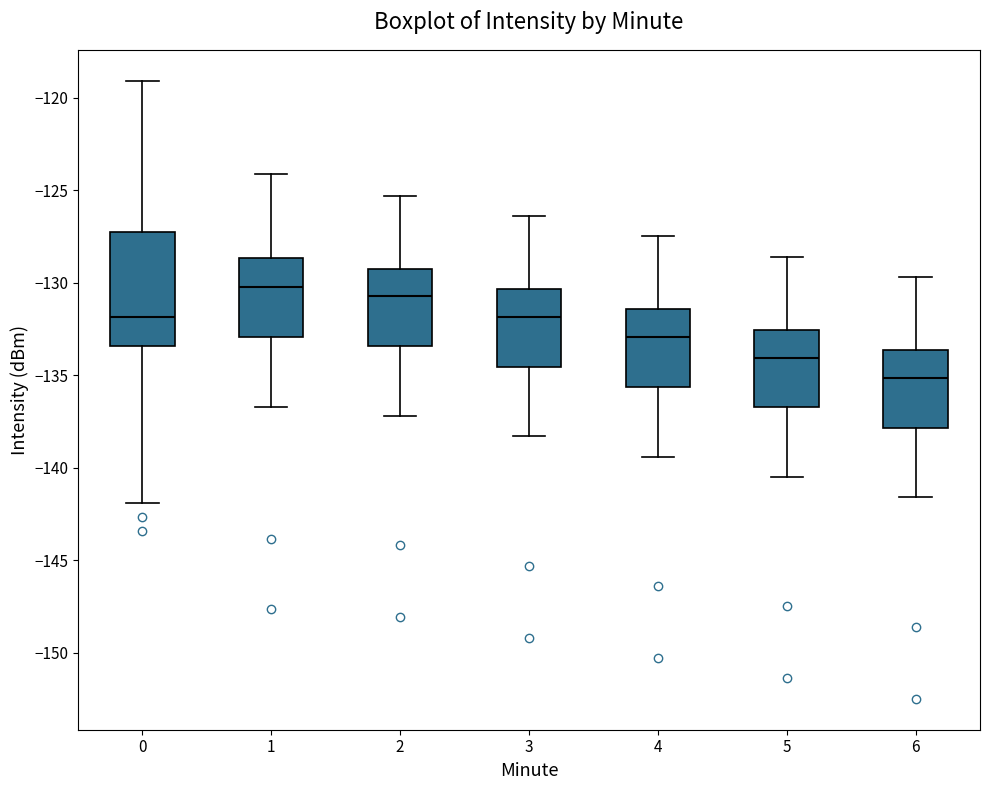

Where does the median line of the box at x = 1 sit on the y-axis? The values are not printed on the chart, so give them approximately, as read against the axis.

-130.0